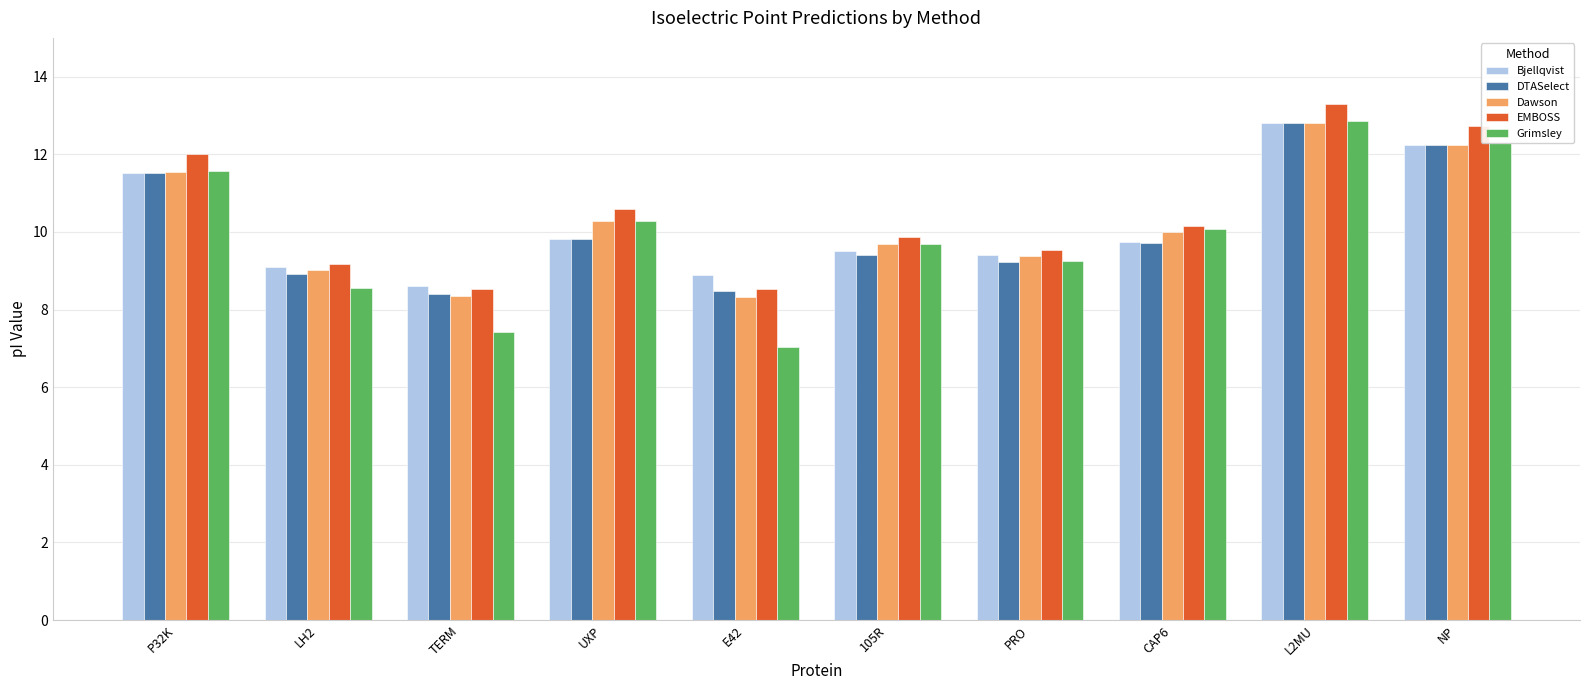

Is it true that Grimsley equals 8.6 at LH2?

True